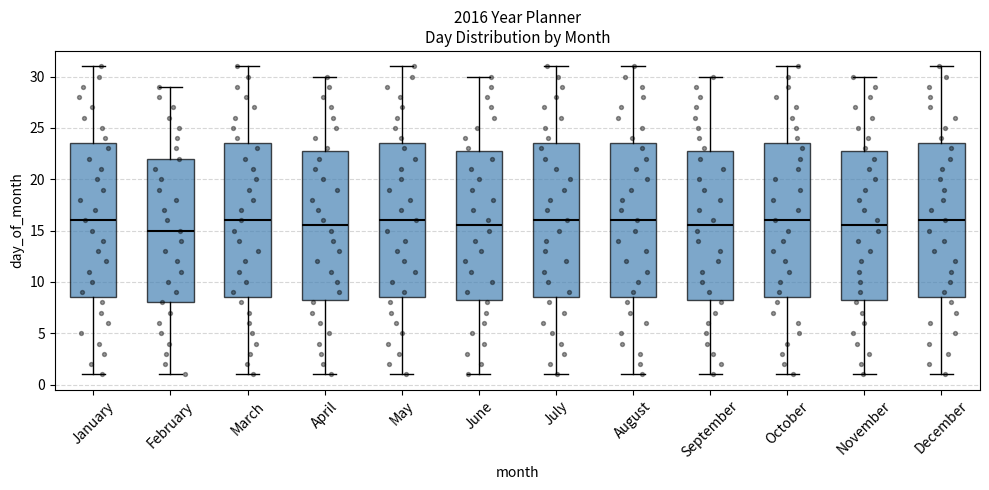

Where is the lower edge of the box for March on the y-axis? The values are not printed on the chart, so give them approximately, as read against the axis.

8.5